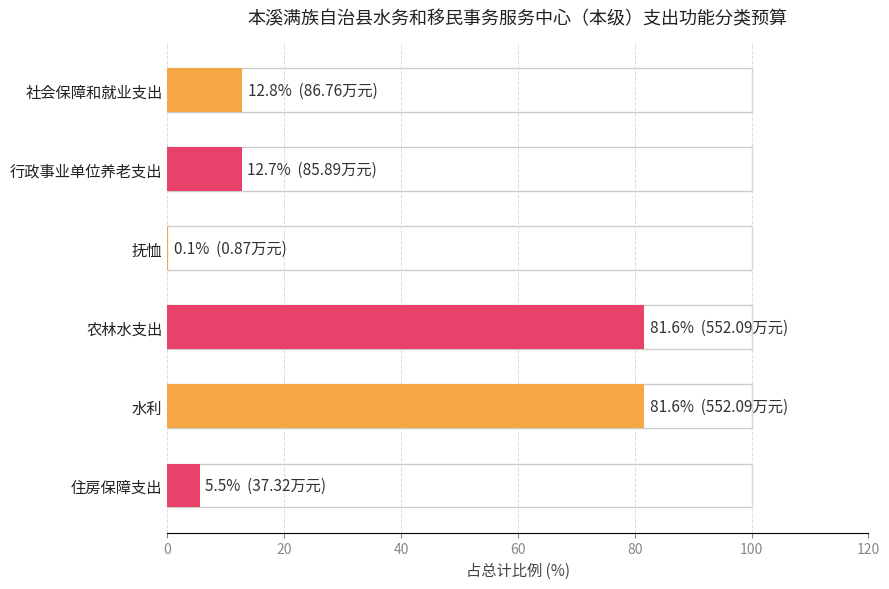

Count the number of values greater than 12.

4